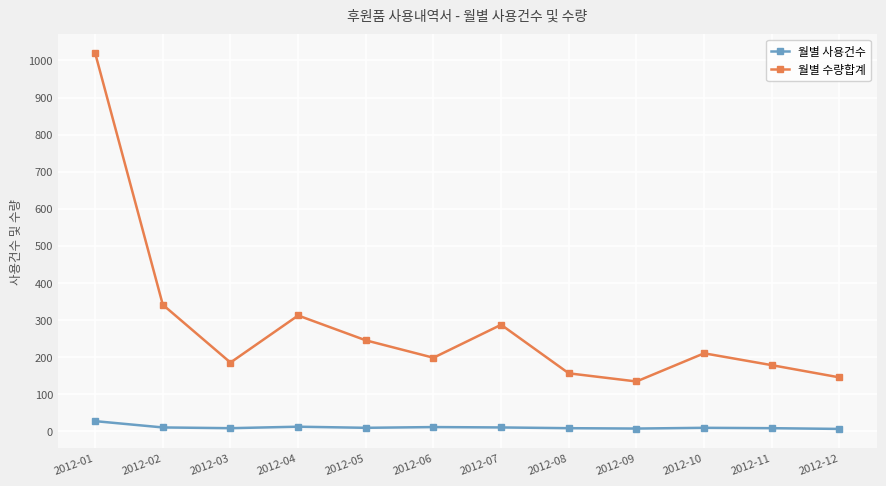

True or false: 월별 사용건수 has a value of 27 at 2012-01.

True